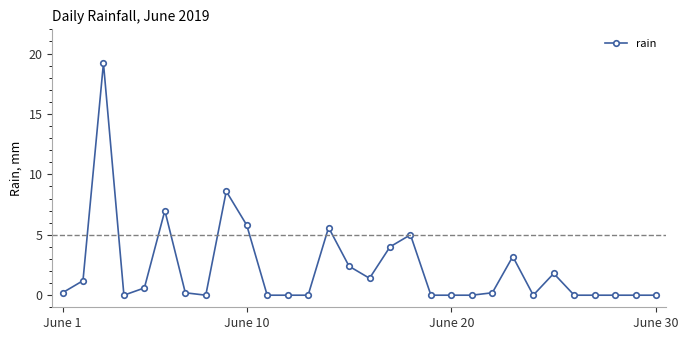

What is the value of the 2nd point from the left?

1.2